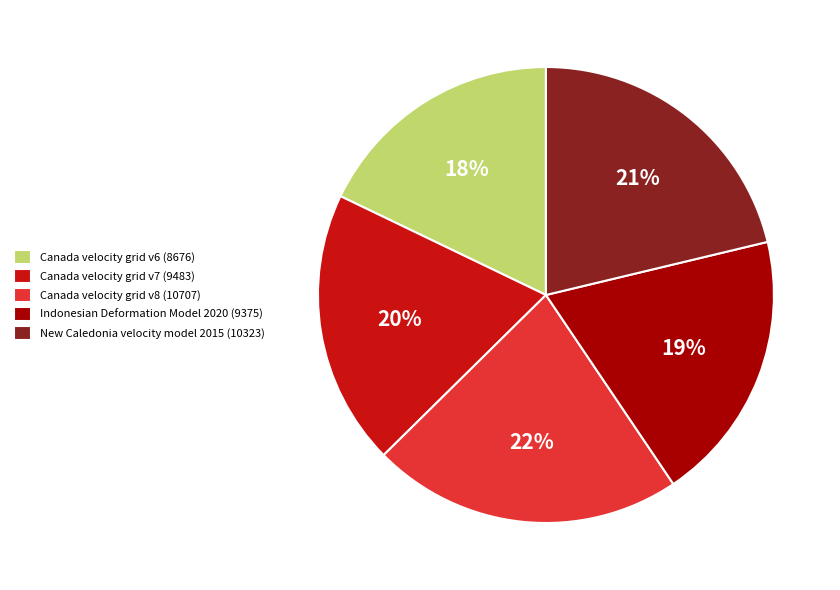

Is New Caledonia velocity model 2015 the majority of the pie?

No